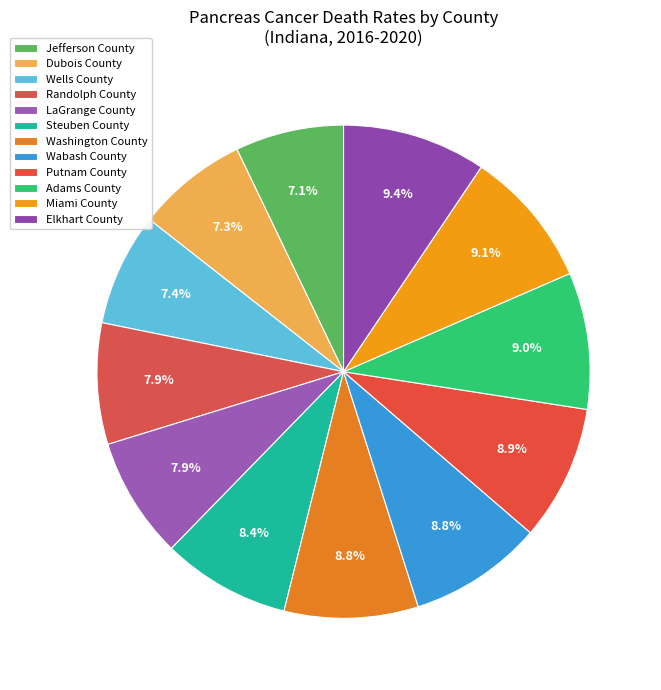

Between Washington County and Dubois County, which is larger?

Washington County